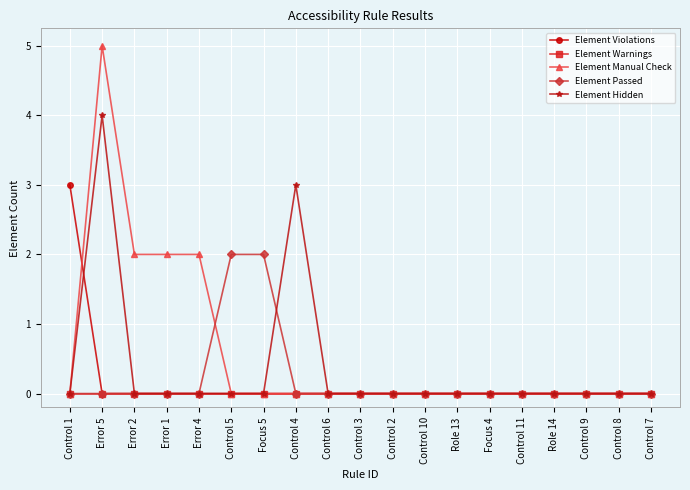

At which category is the sum across all series the highest?

Error 5